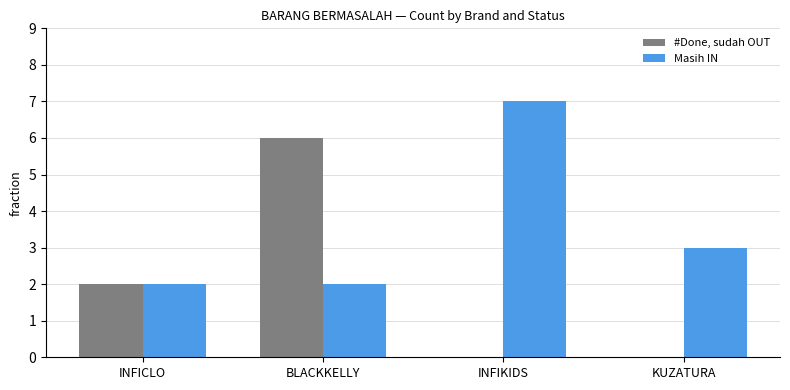

True or false: #Done, sudah OUT has a value of 9 at BLACKKELLY.

False